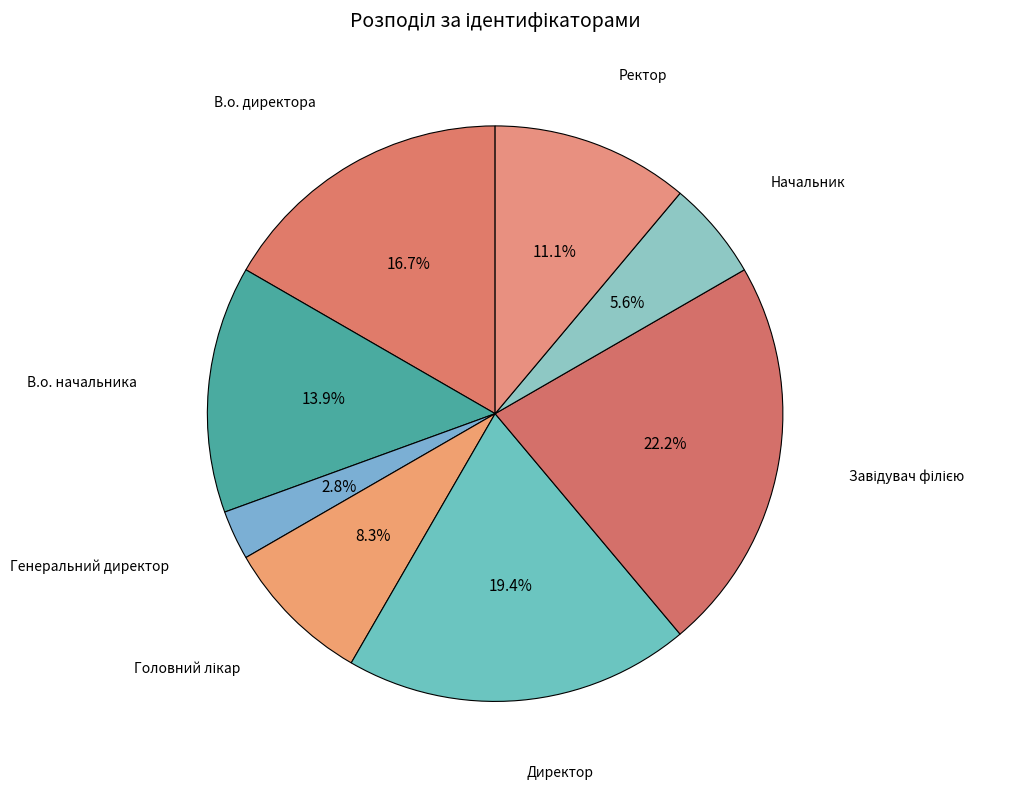

Does any single category account for the majority?

No